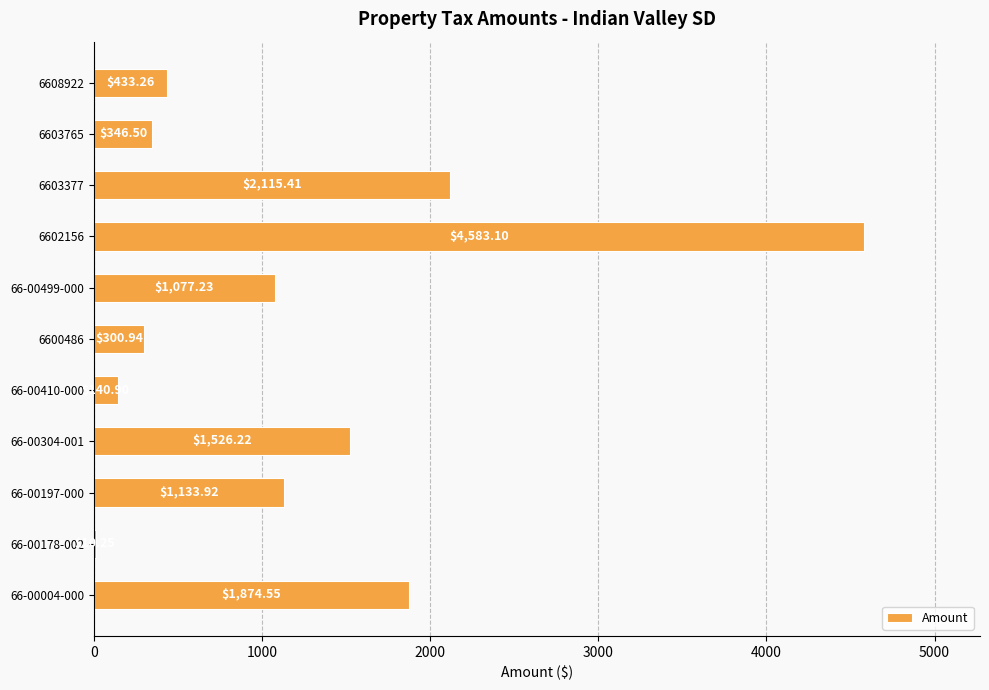

What is the change in value from 6600486 to 6608922?

+132.3